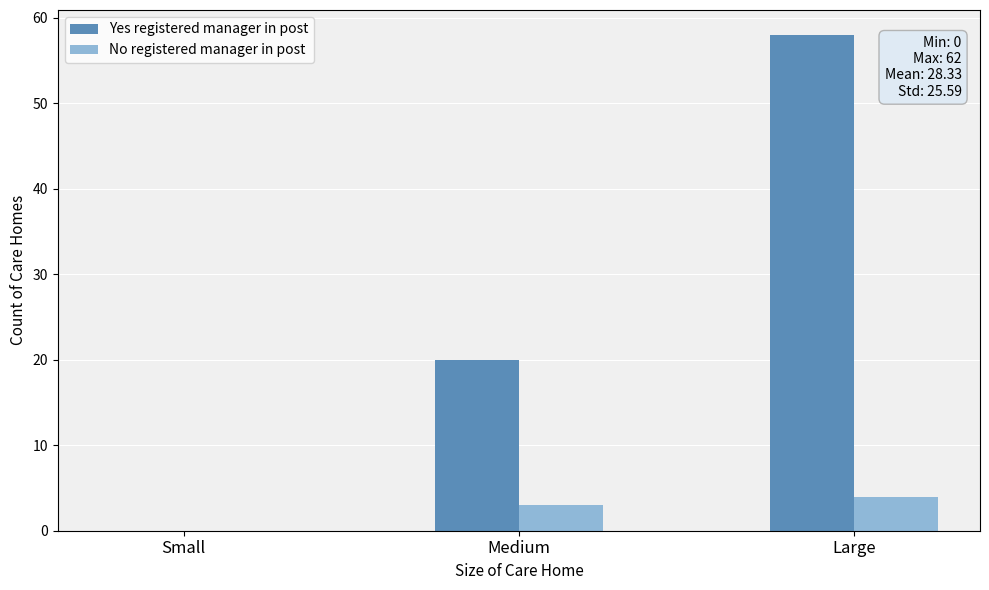

Is it true that Yes registered manager in post equals 58 at Large?

True